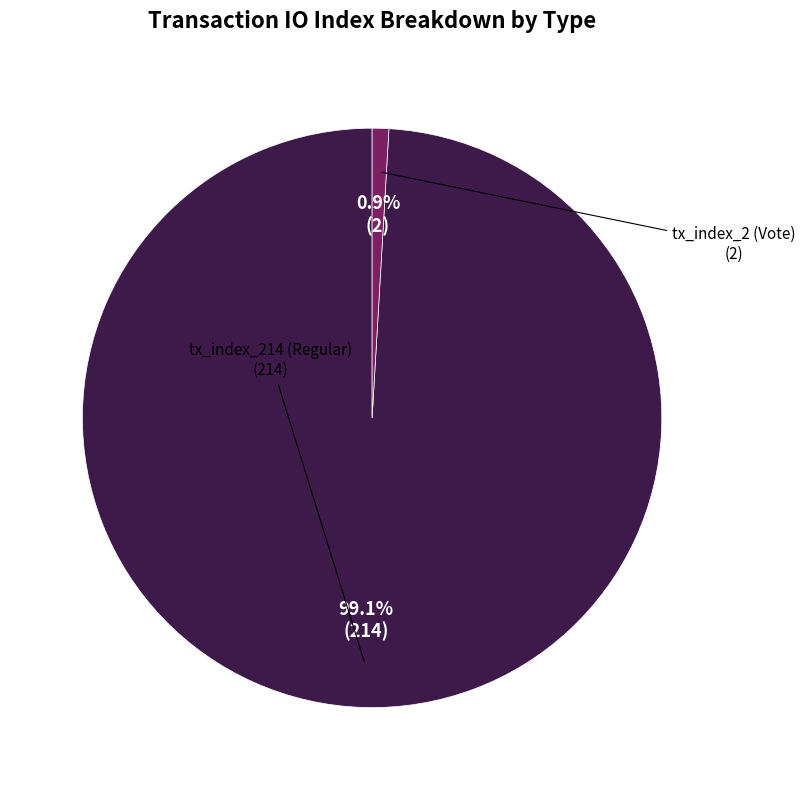

Is there any slice that represents more than half of the pie?

Yes